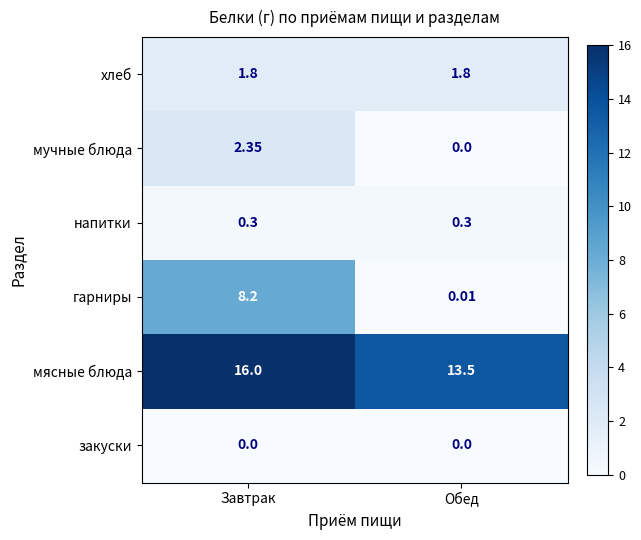

Which series has the largest range (max minus min)?

гарниры